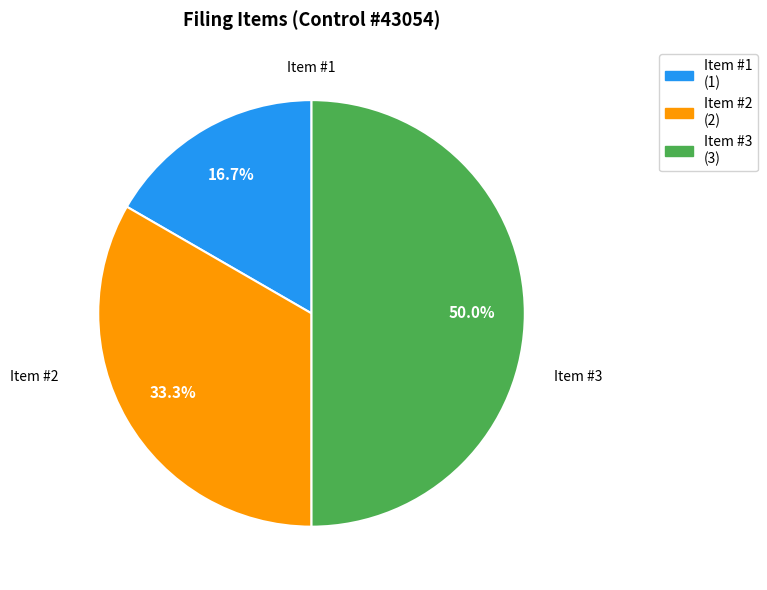

To the nearest percent, what is the difference between the largest and smallest slice percentages?

33%